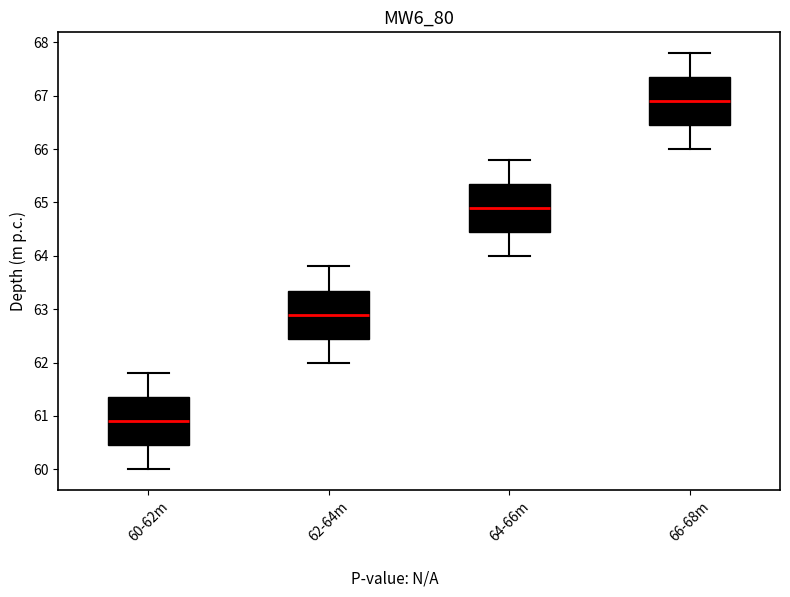

Which box has the lowest median line?

60-62m